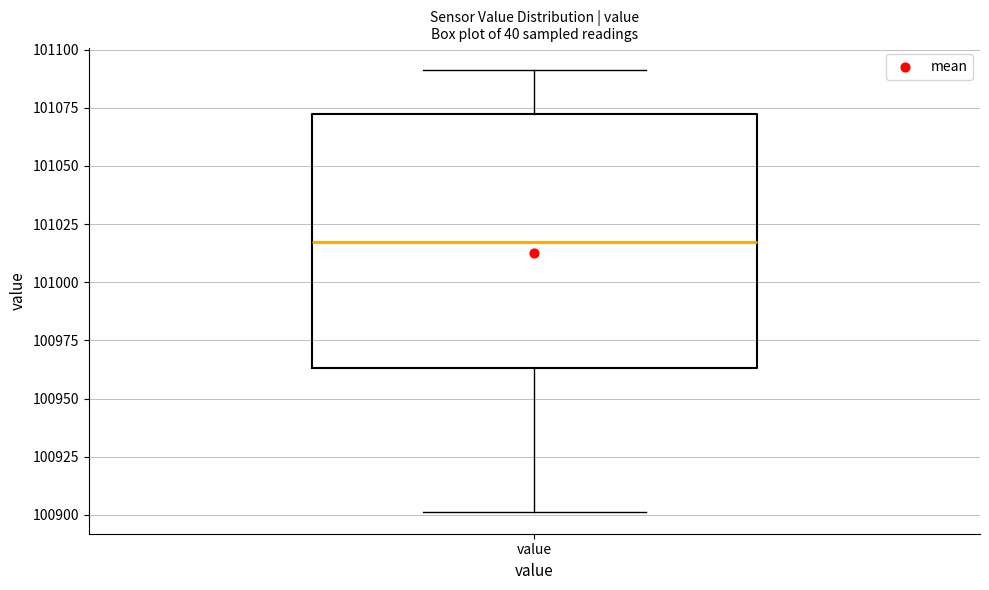

Read this box plot against the y-axis: the position of the median line, the range covered by the box, and the ends of both whiskers. The values are not printed on the chart, so give them approximately, as read against the axis.

median 101020, box 100965 to 101070, whiskers 100900 to 101090